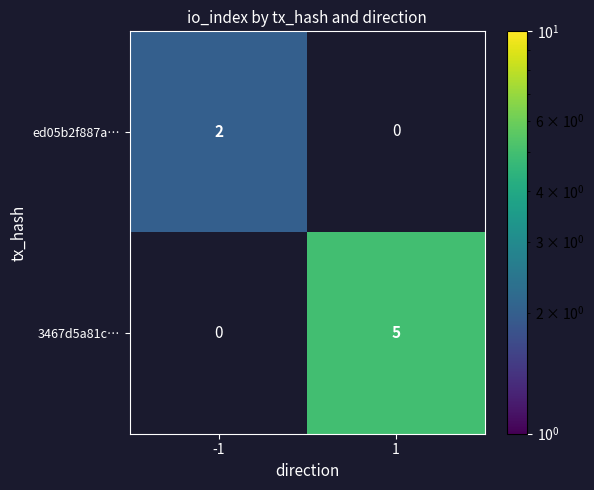

Is it true that ed05b2f887a… equals 2 at -1?

True